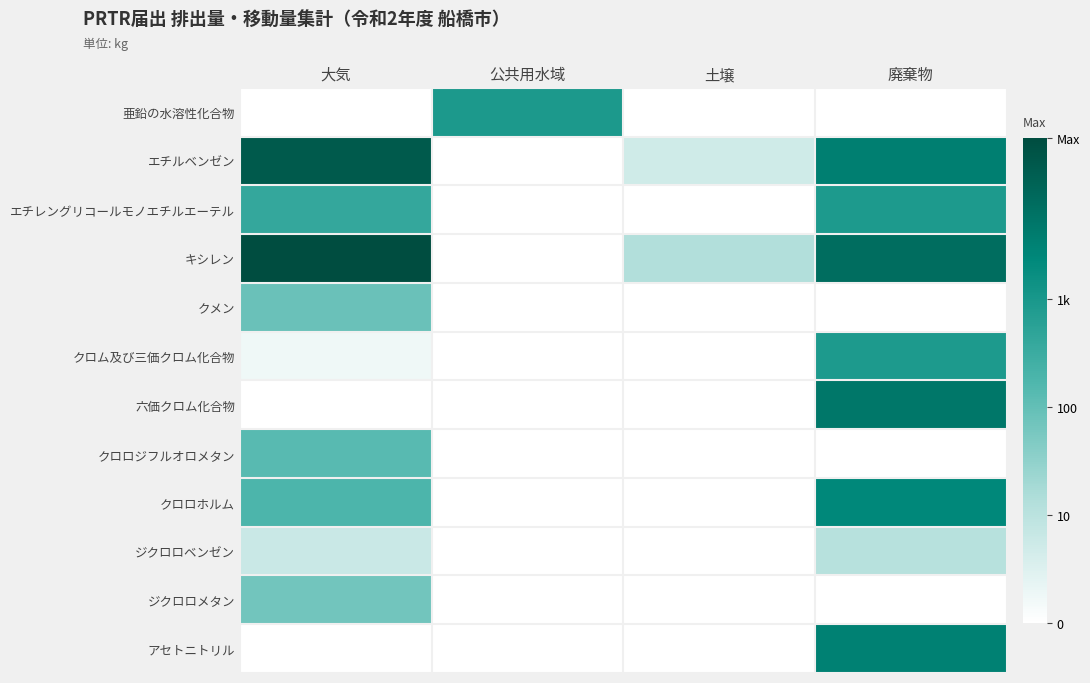

How many series are shown in this chart?

12